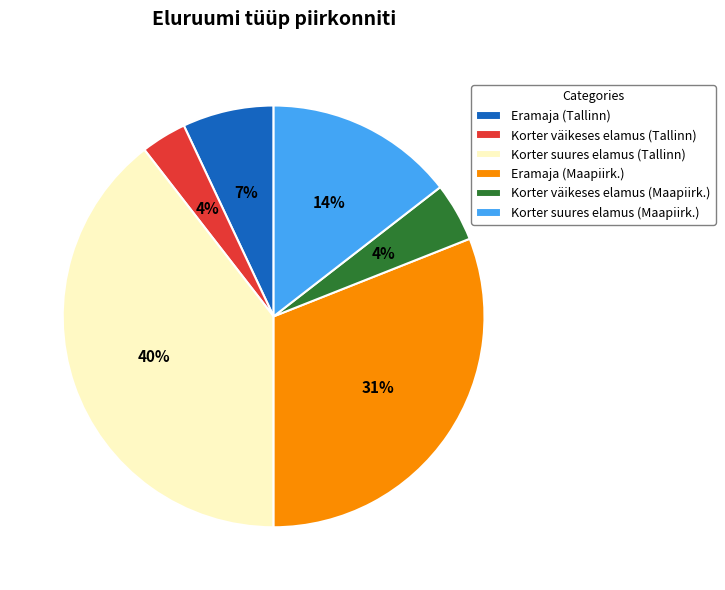

To the nearest percent, what percentage of the pie is Korter suures elamus (Tallinn)?

40%